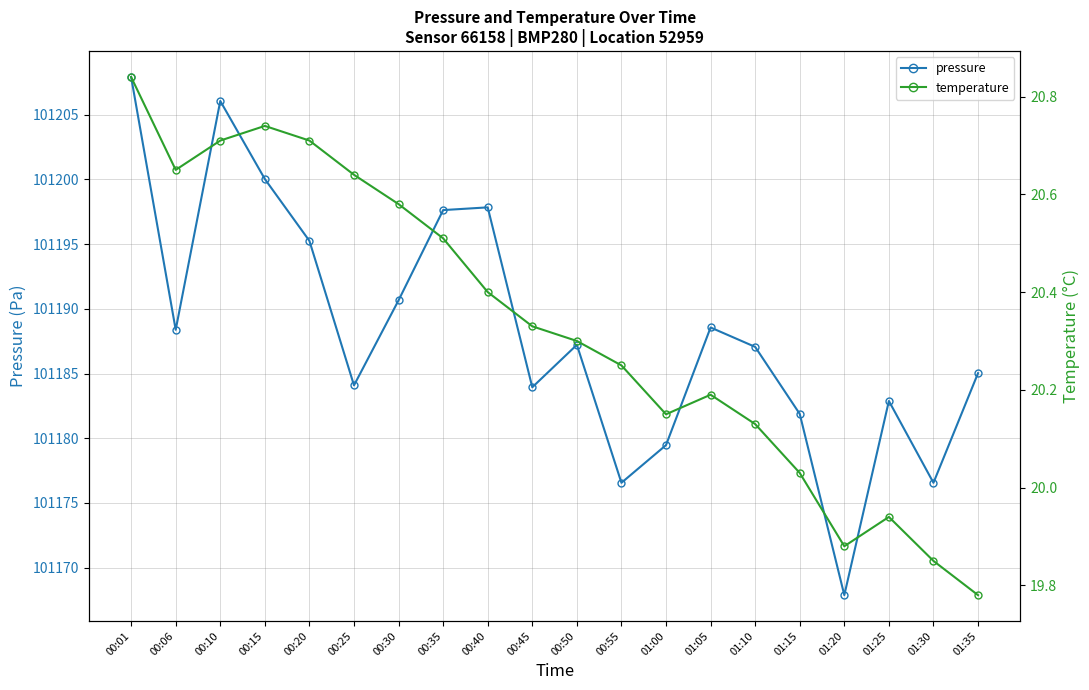

In temperature, how many points are lower than both neighbors (excluding endpoints)?

3